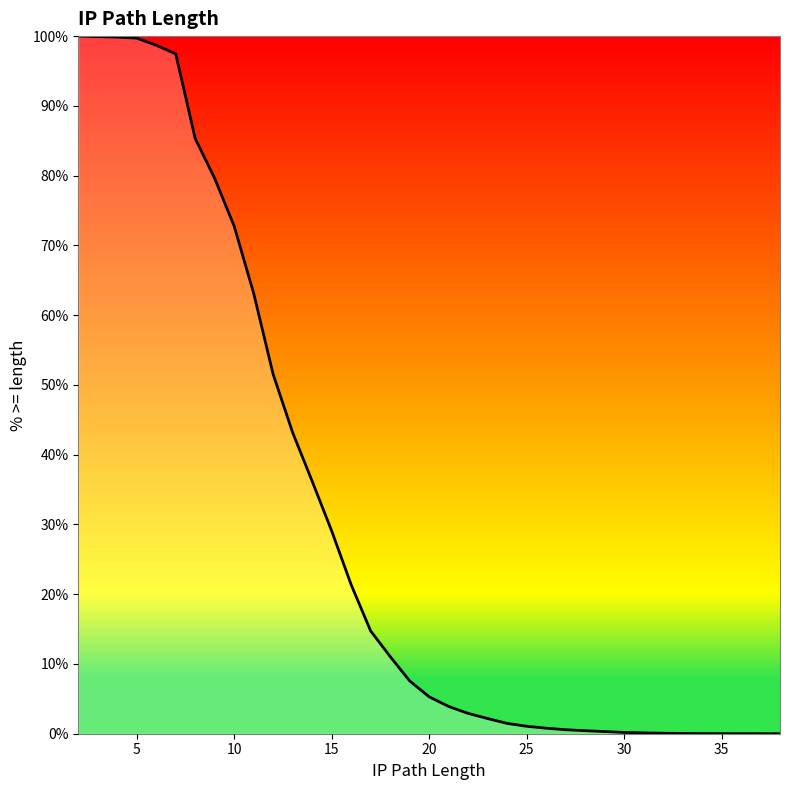

True or false: there are more than 1 points higher than both neighbors.

False